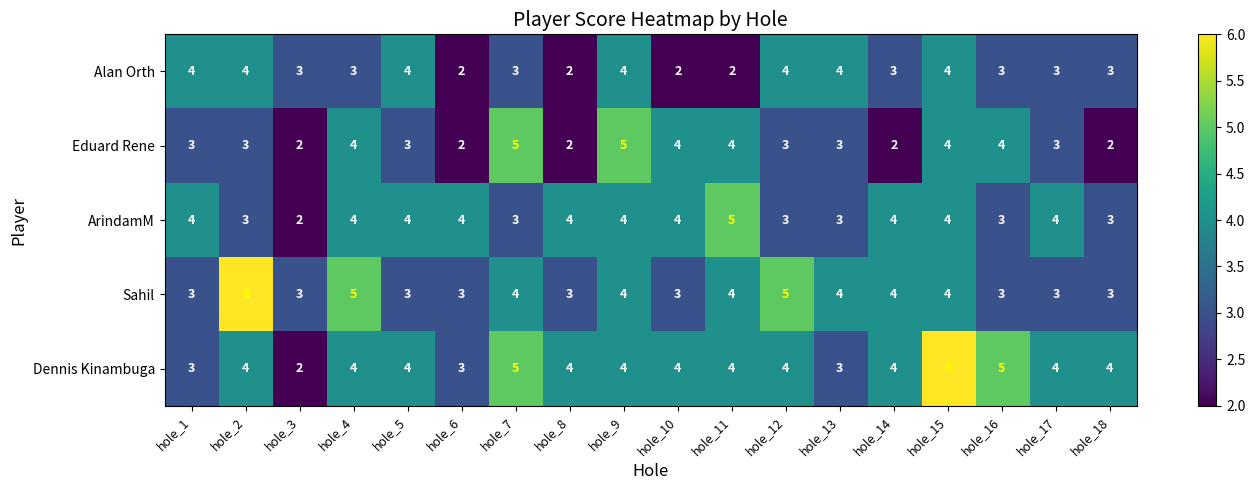

The value of Dennis Kinambuga at hole_8 is 4. True or false?

True